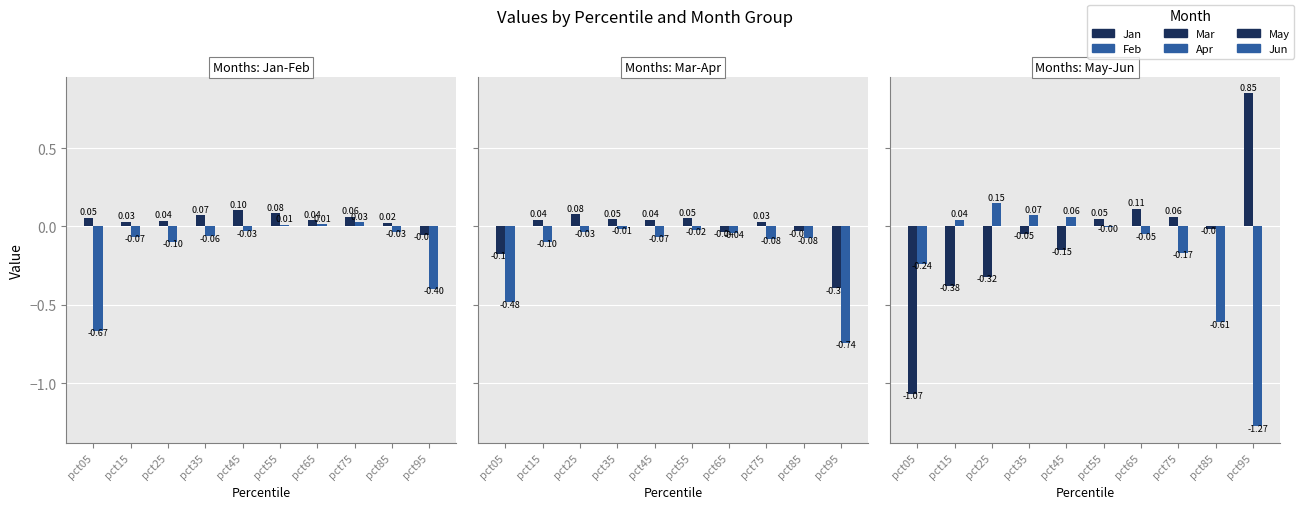

How many bars are there in total?

60